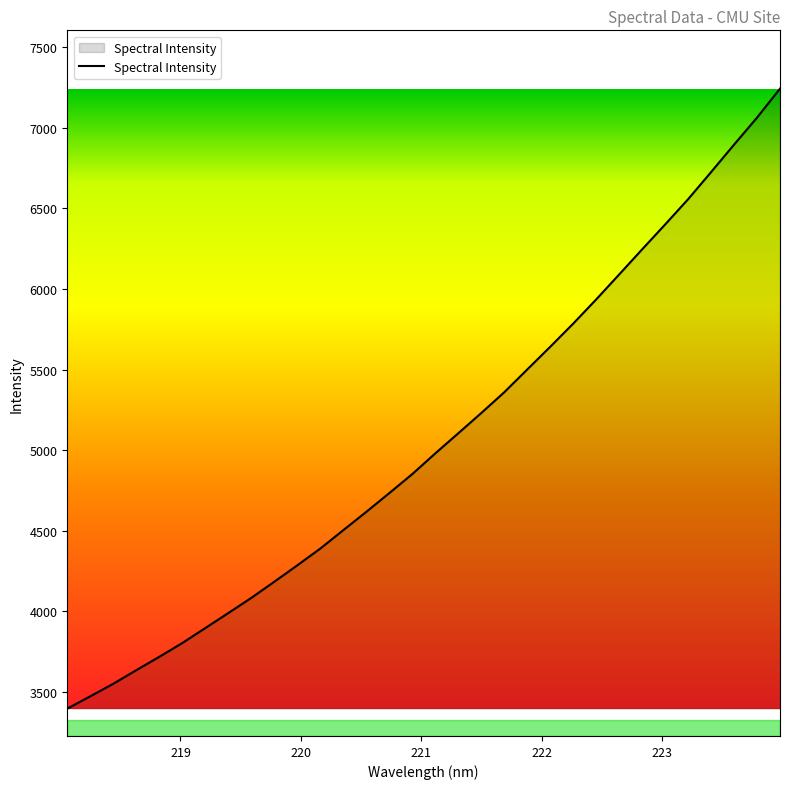

Reading left to right, list all the values displayed in this chart.

3394.2	3470.9	3548.7	3633.1	3716.1	3801.9	3894.8	3988.1	4082.3	4182.6	4284.5	4388.6	4503.0	4616.6	4733.1	4851.2	4979.7	5104.5	5230.3	5359.2	5500.7	5641.5	5785.5	5935.5	6090.6	6246.5	6400.9	6558.0	6726.1	6896.5	7064.3	7243.9